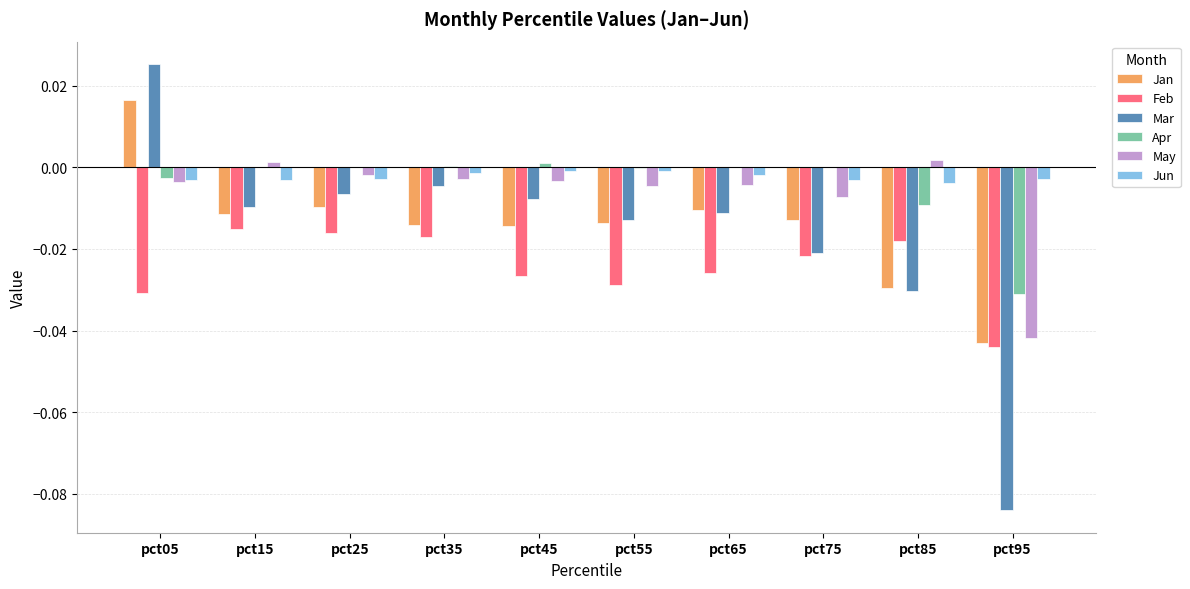

Between pct35 and pct55, which series saw the biggest shift?

Feb